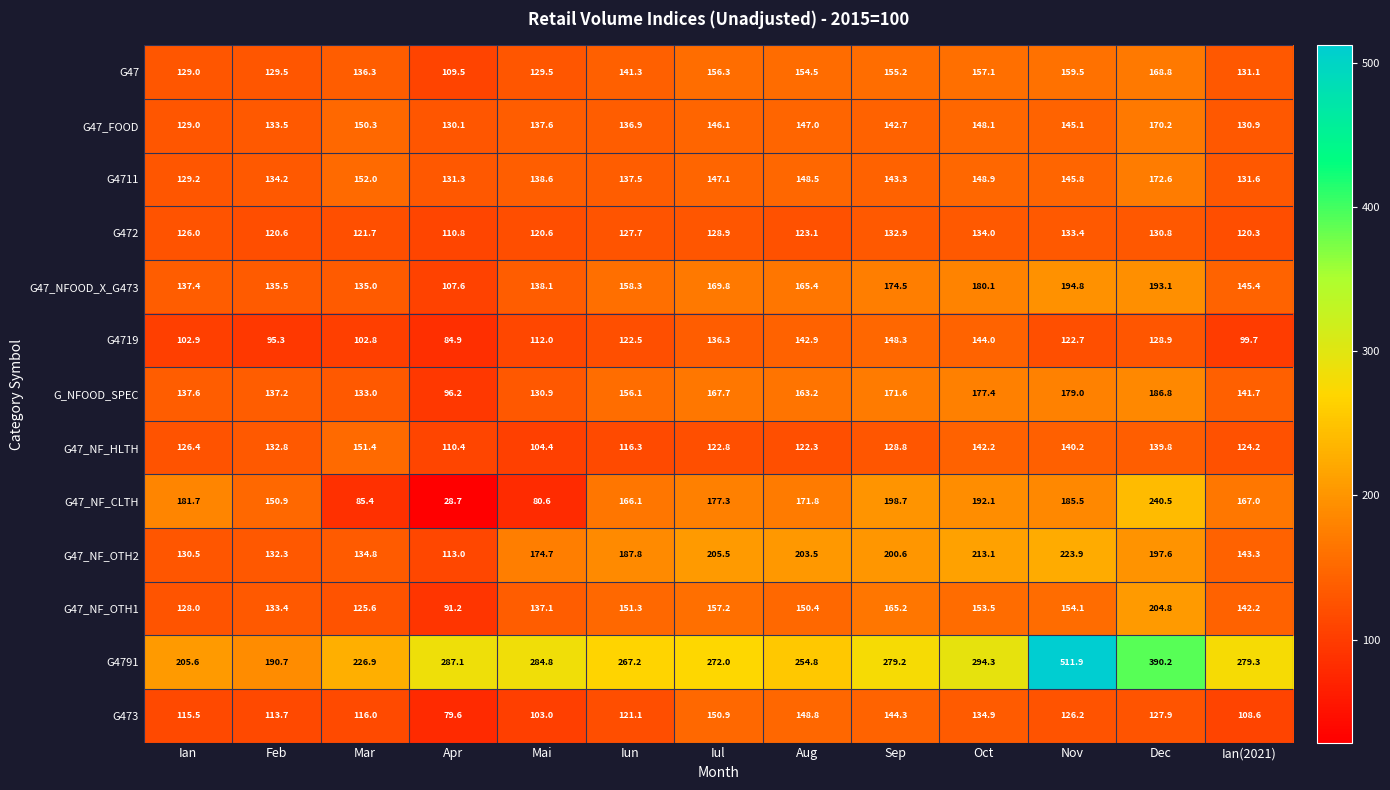

At which category is the sum across all series the highest?

Dec